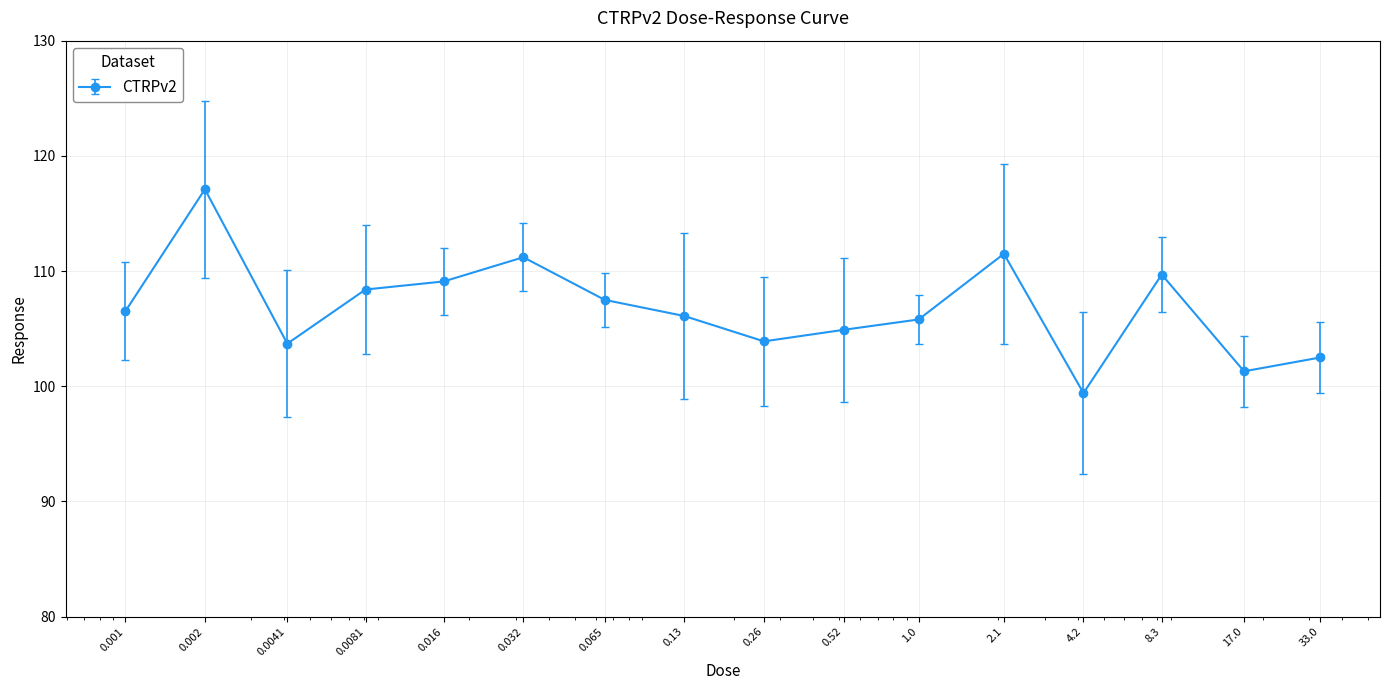

What is the difference between the maximum and minimum values?

17.7